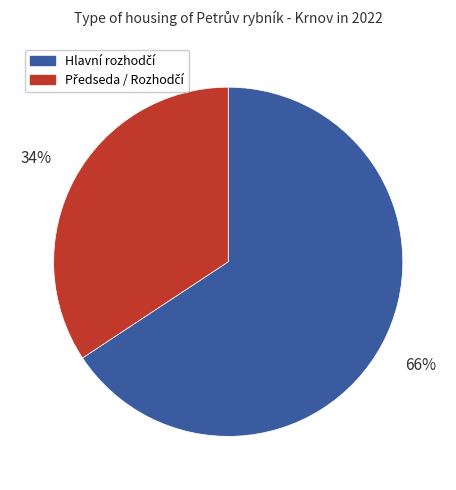

To the nearest percent, what is the average slice percentage?

50%